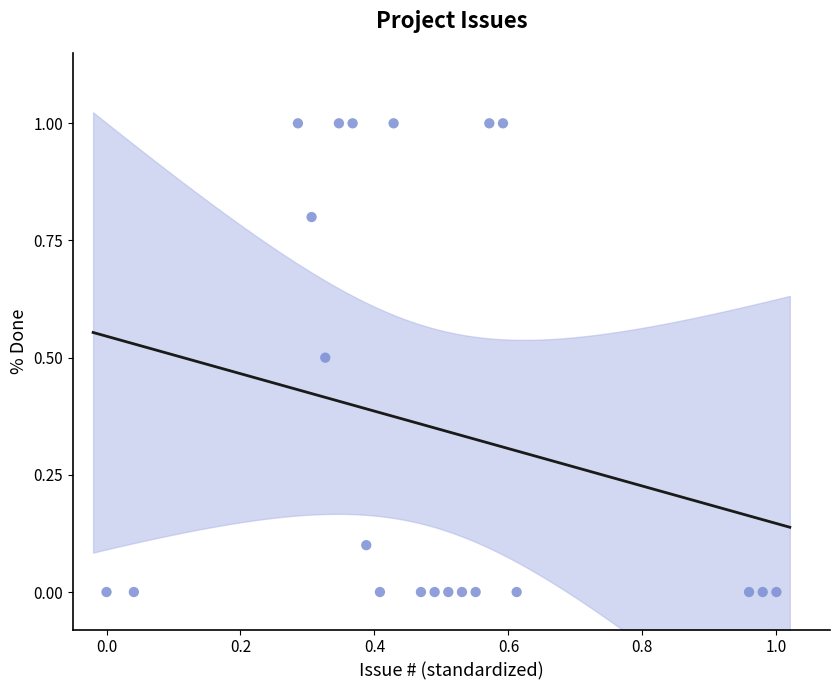

What is the range of X values (max minus min)?

1.0